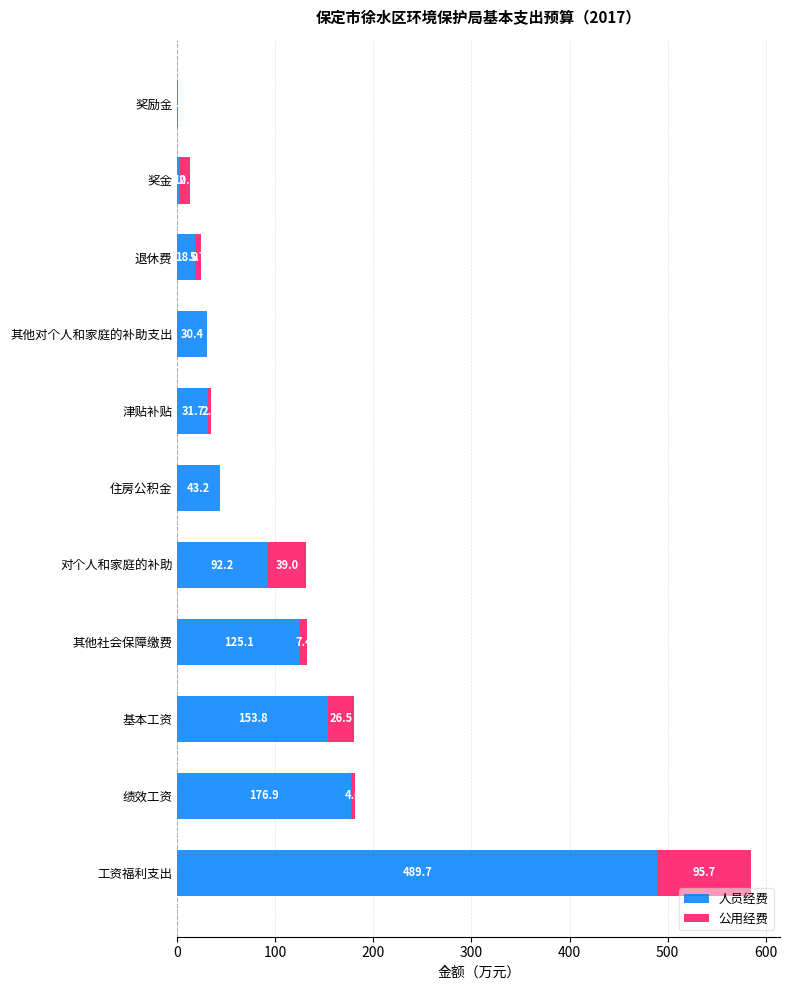

At which category is the sum across all series the highest?

工资福利支出